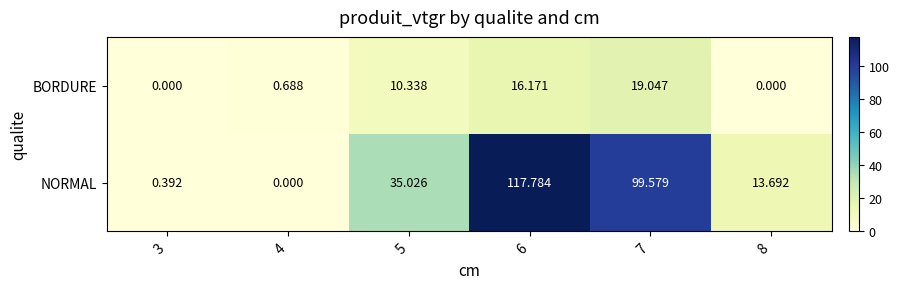

What is the spread (max minus min) of values at 8?

13.7